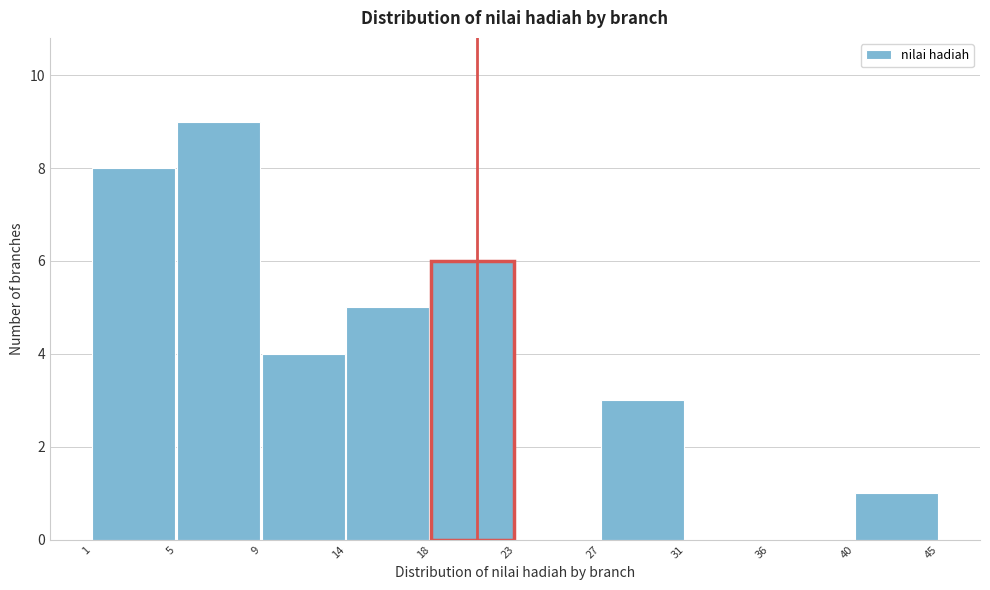

Reading left to right, what are all the values shown in this chart?

1=8	5=9	9=4	14=5	18=6	23=0	27=3	31=0	36=0	40=1